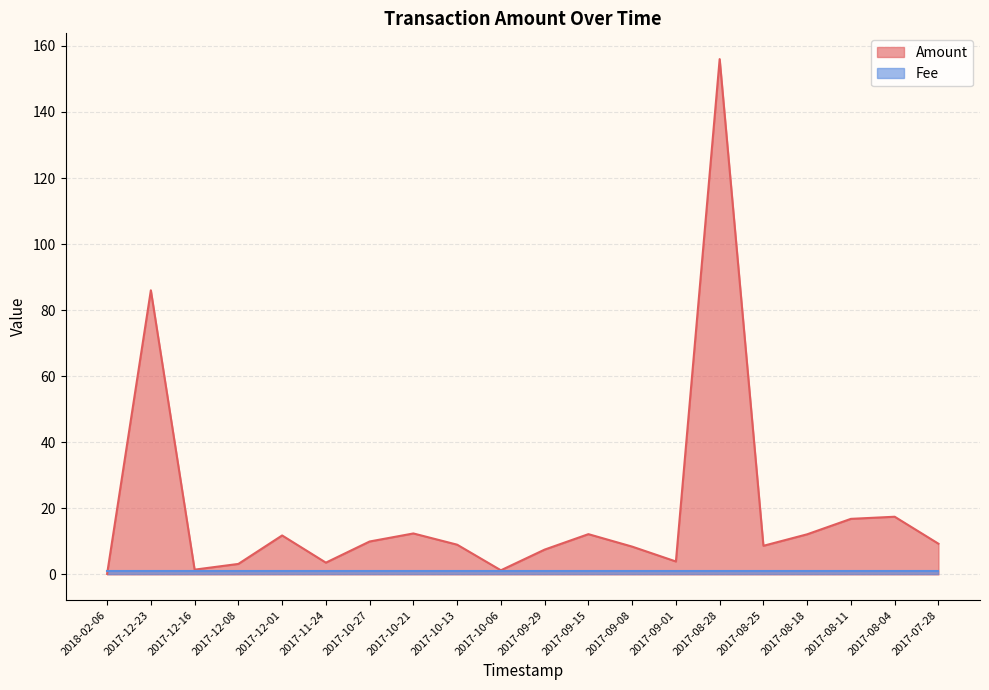

At which label is the value closest to 78?

2017-12-23